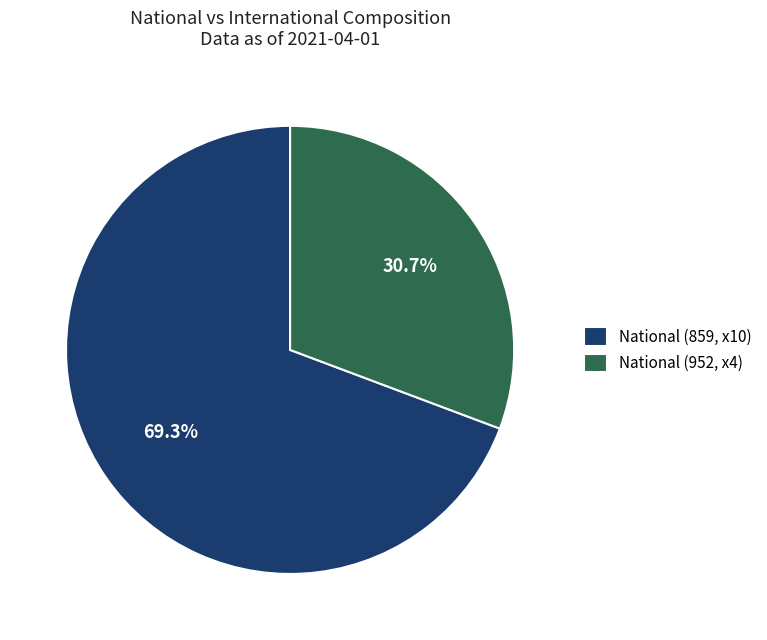

Combined, do National (952, x4) and National (859, x10) account for over 50%?

Yes